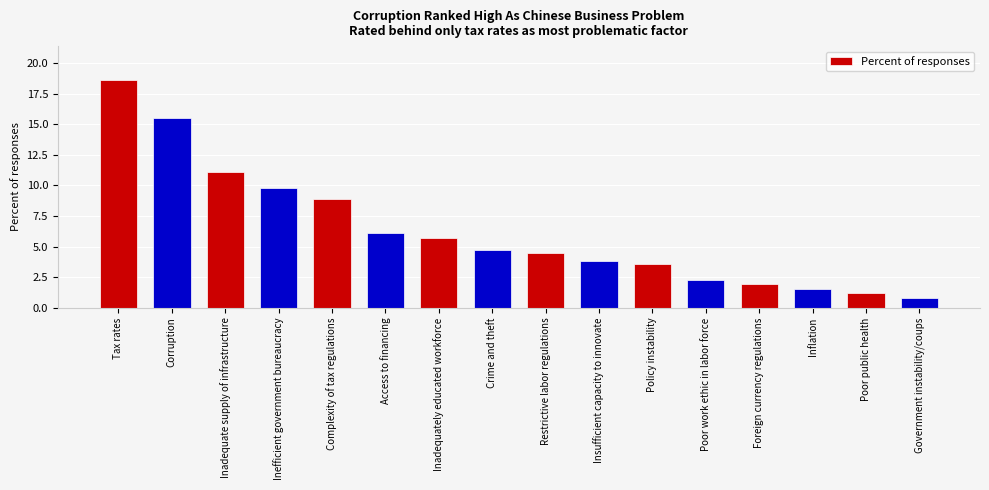

What is the difference between the maximum and second lowest values?

17.4